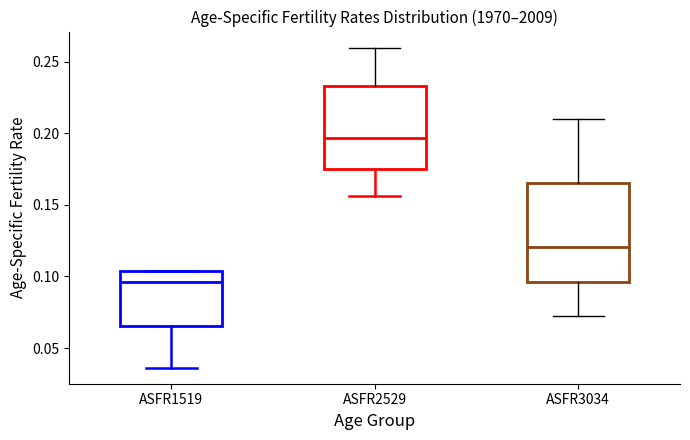

Reading left to right, transcribe this box plot: for each box, give where its median line is, the range the box spans, and where its two whiskers end, as read against the y-axis. The values are not printed on the chart, so give them approximately, as read against the axis.

ASFR1519: median 0.095, box 0.065 to 0.105, whiskers 0.035 to 0.105
ASFR2529: median 0.195, box 0.175 to 0.235, whiskers 0.155 to 0.260
ASFR3034: median 0.120, box 0.095 to 0.165, whiskers 0.070 to 0.210